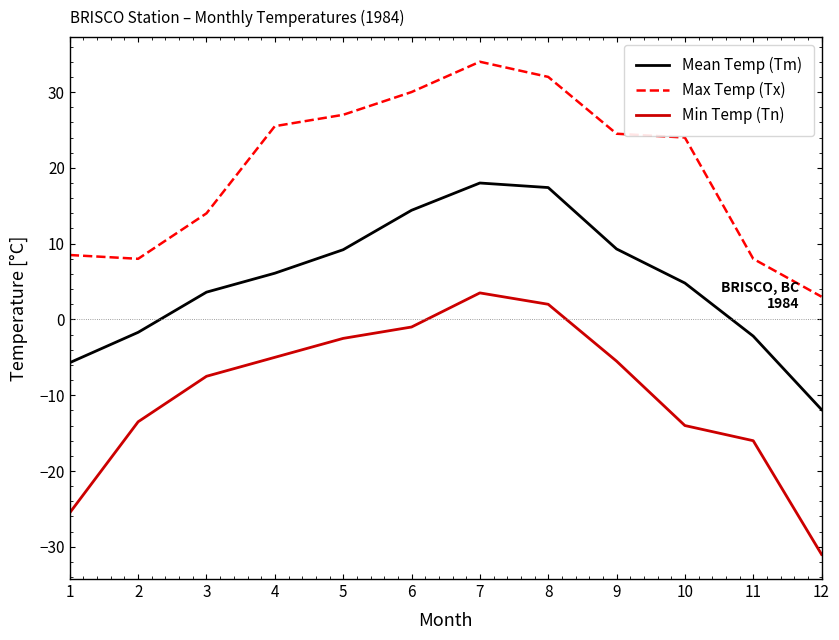

True or false: Mean Temp (Tm) and Max Temp (Tx) intersect in this chart.

False